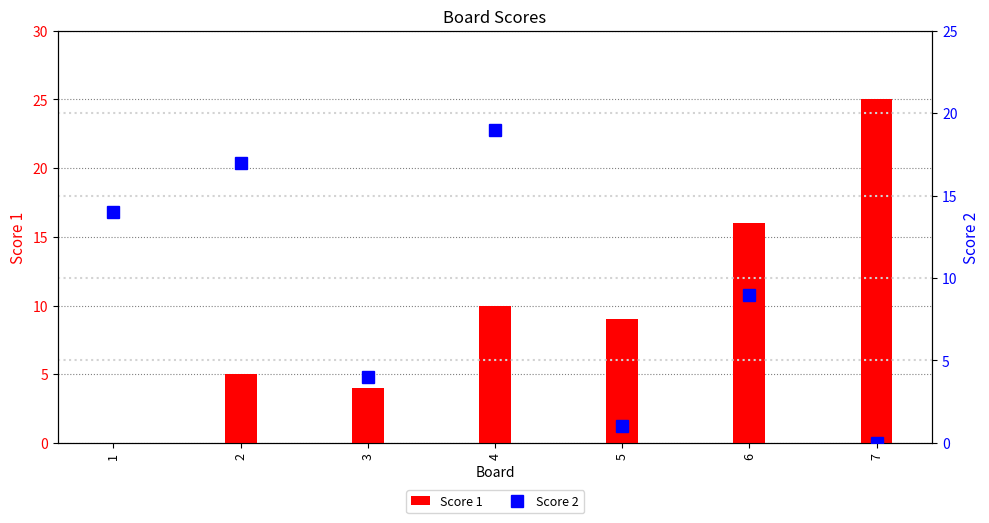

How many values in Score 2 are above zero?

6